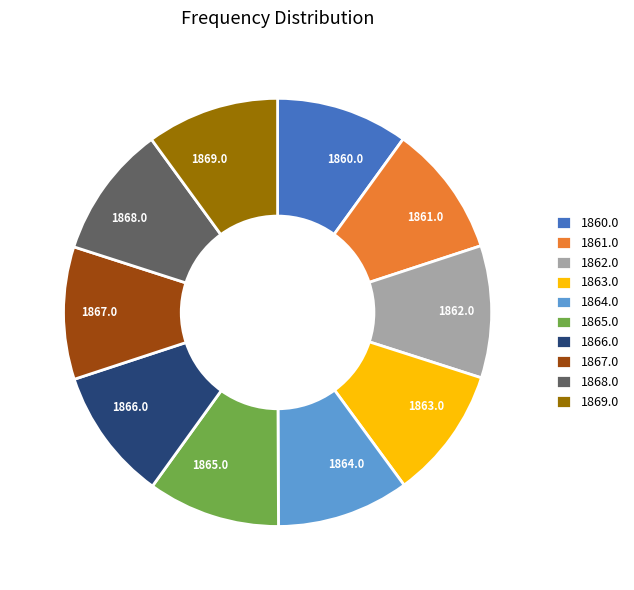

What is the ratio of the value at 1866.0 to the value at 1862.0?

1.0